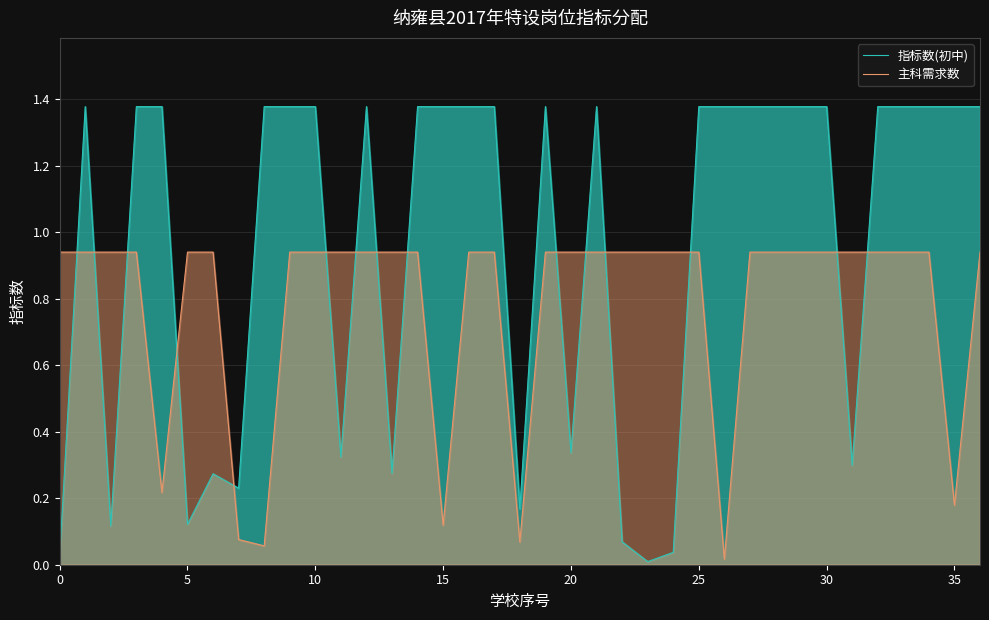

After their last crossing, which series has the higher values: 主科需求数 or 指标数(初中)?

指标数(初中)